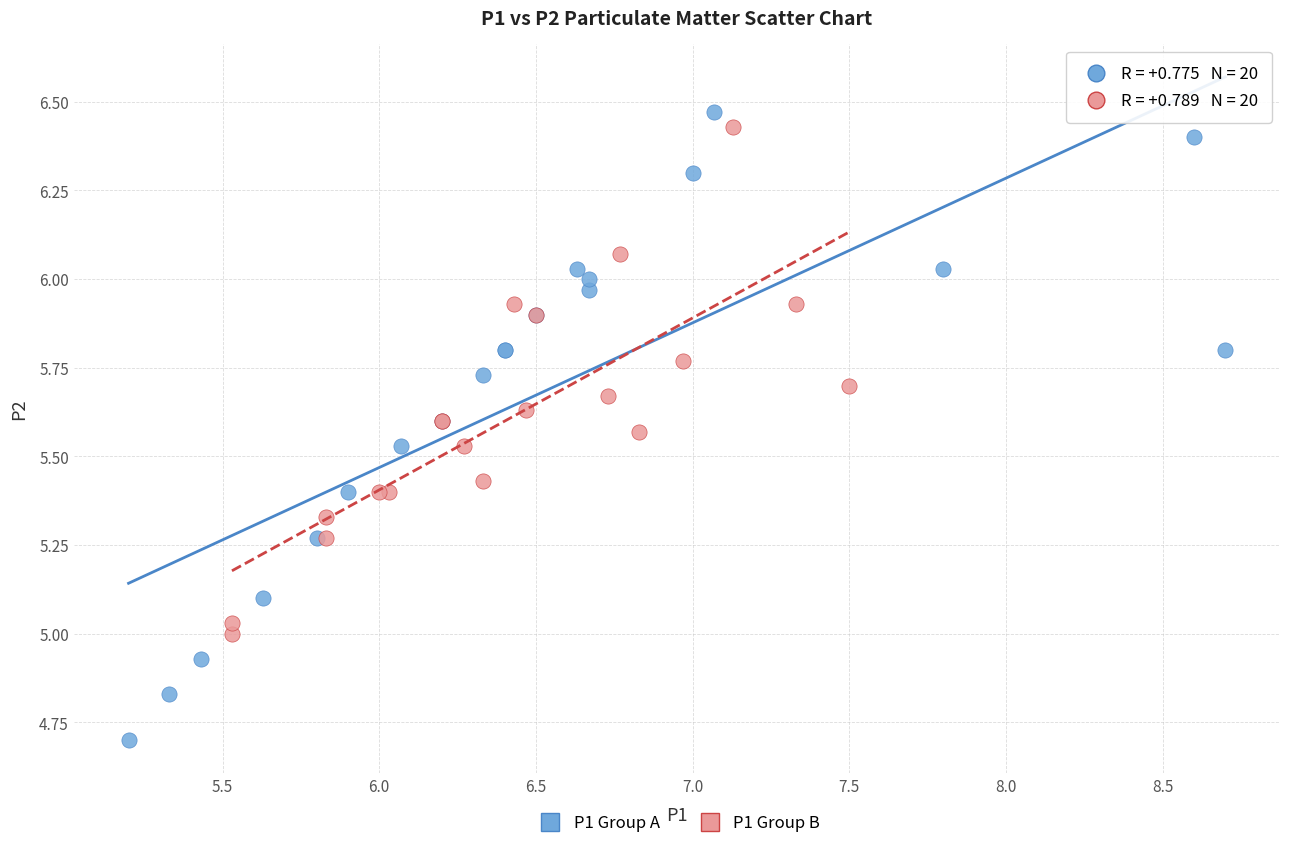

Which series has the largest Y range (max minus min)?

P1 Group A